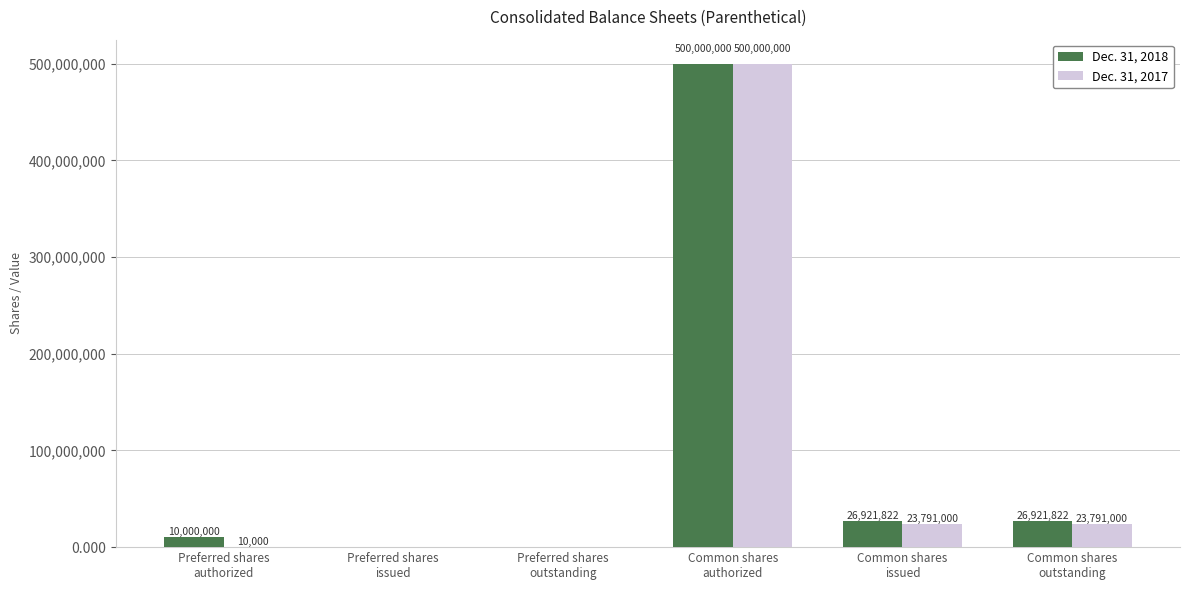

Which series has the largest total across all categories?

Dec. 31, 2018